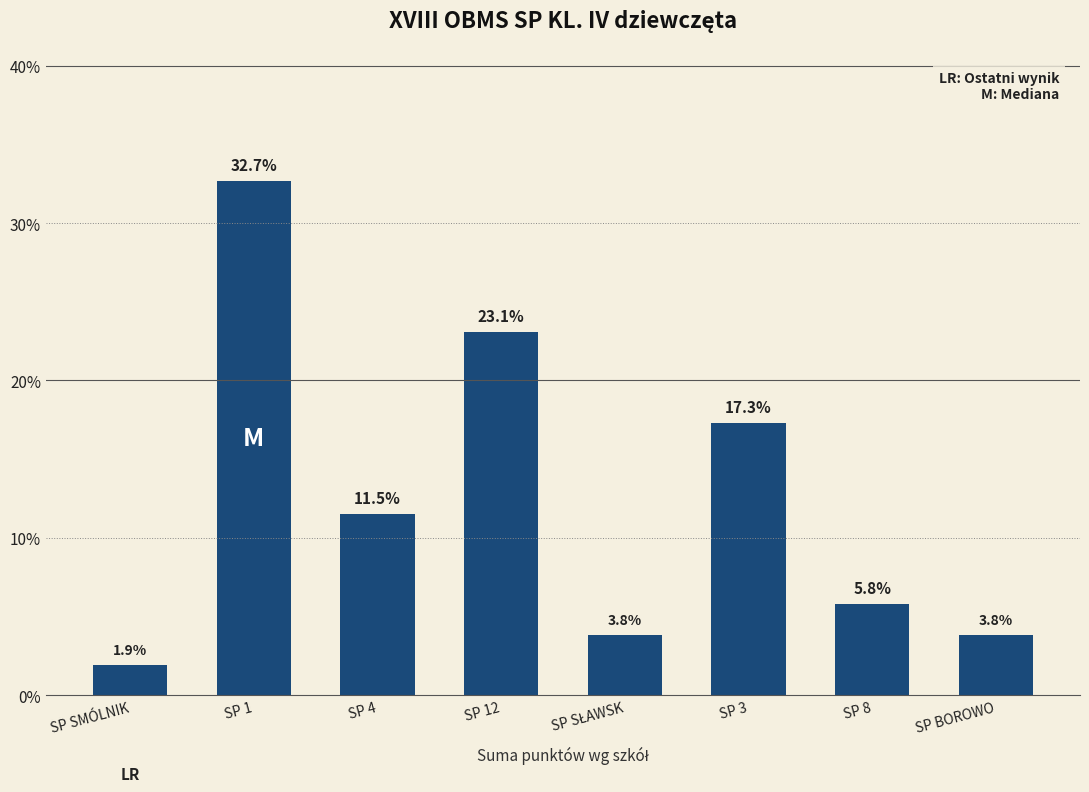

Reading left to right, extract all data points from this chart.

1.9	32.7	11.5	23.1	3.8	17.3	5.8	3.8